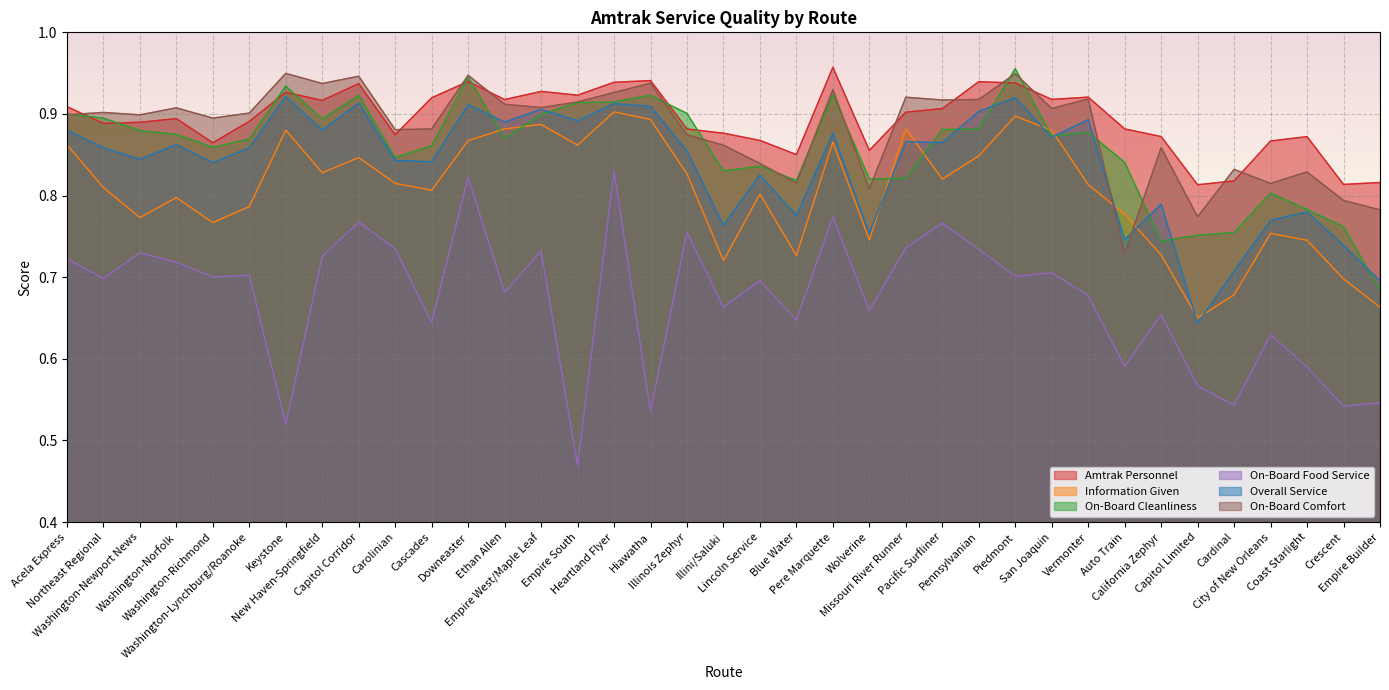

True or false: On-Board Cleanliness and On-Board Food Service cross at least once.

False